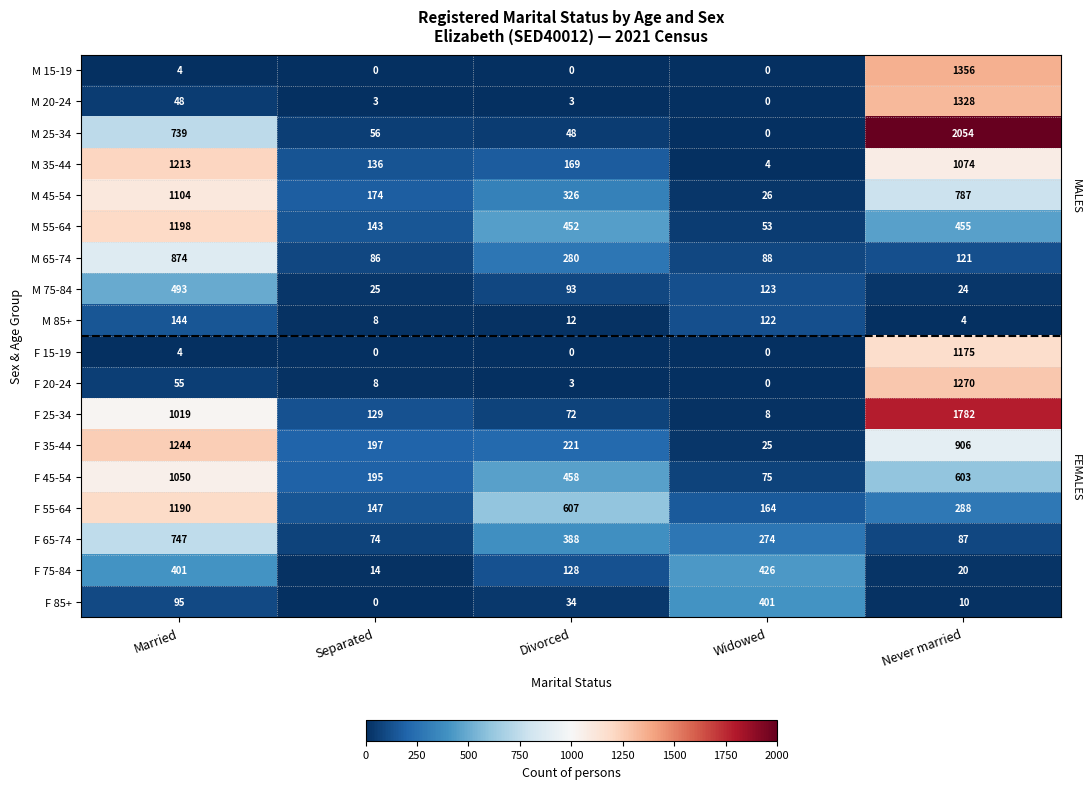

Rank the series by their maximum value, from highest to lowest.

M 25-34, F 25-34, M 15-19, M 20-24, F 20-24, F 35-44, M 35-44, M 55-64, F 55-64, F 15-19, M 45-54, F 45-54, M 65-74, F 65-74, M 75-84, F 75-84, F 85+, M 85+